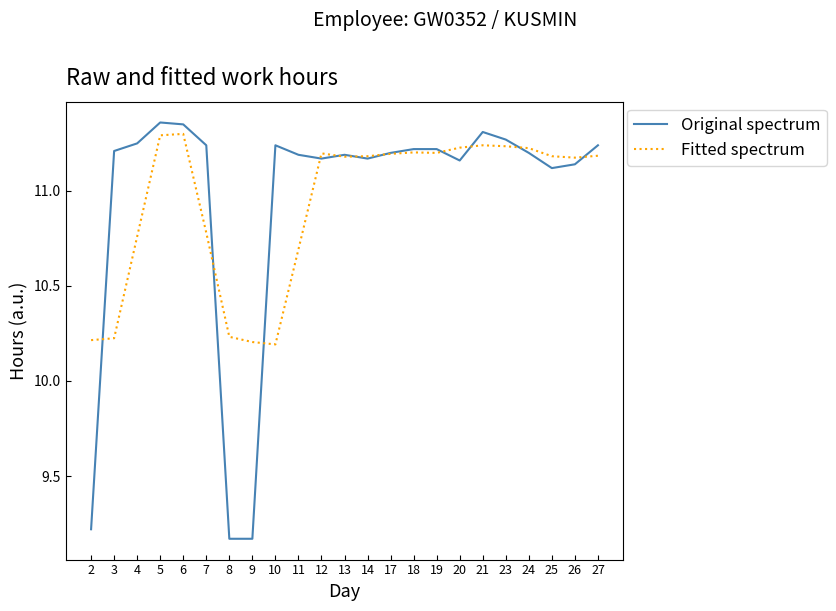

Which series has the widest spread of values?

Original spectrum